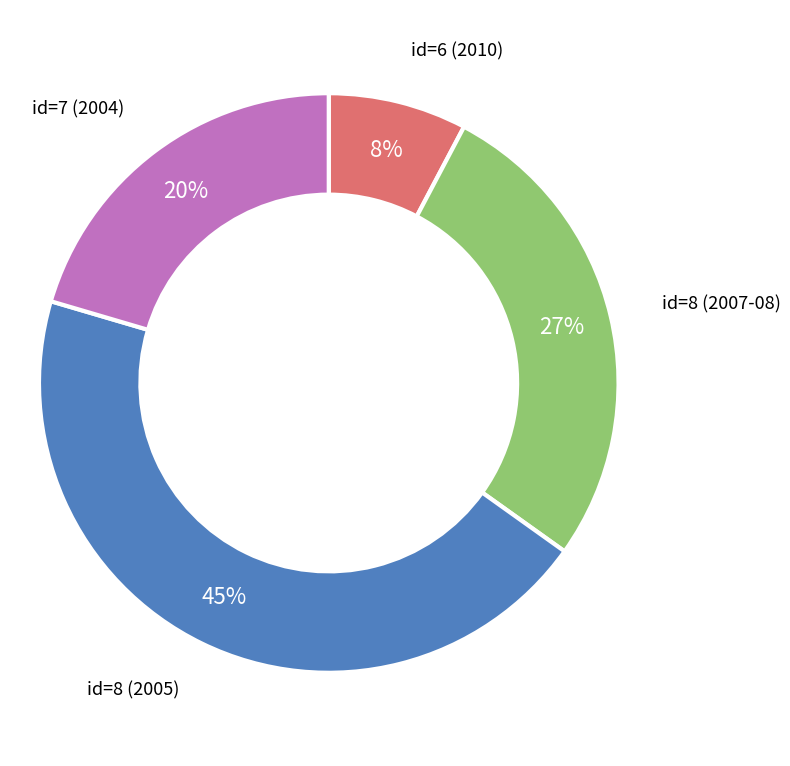

Is there any slice that represents more than half of the pie?

No